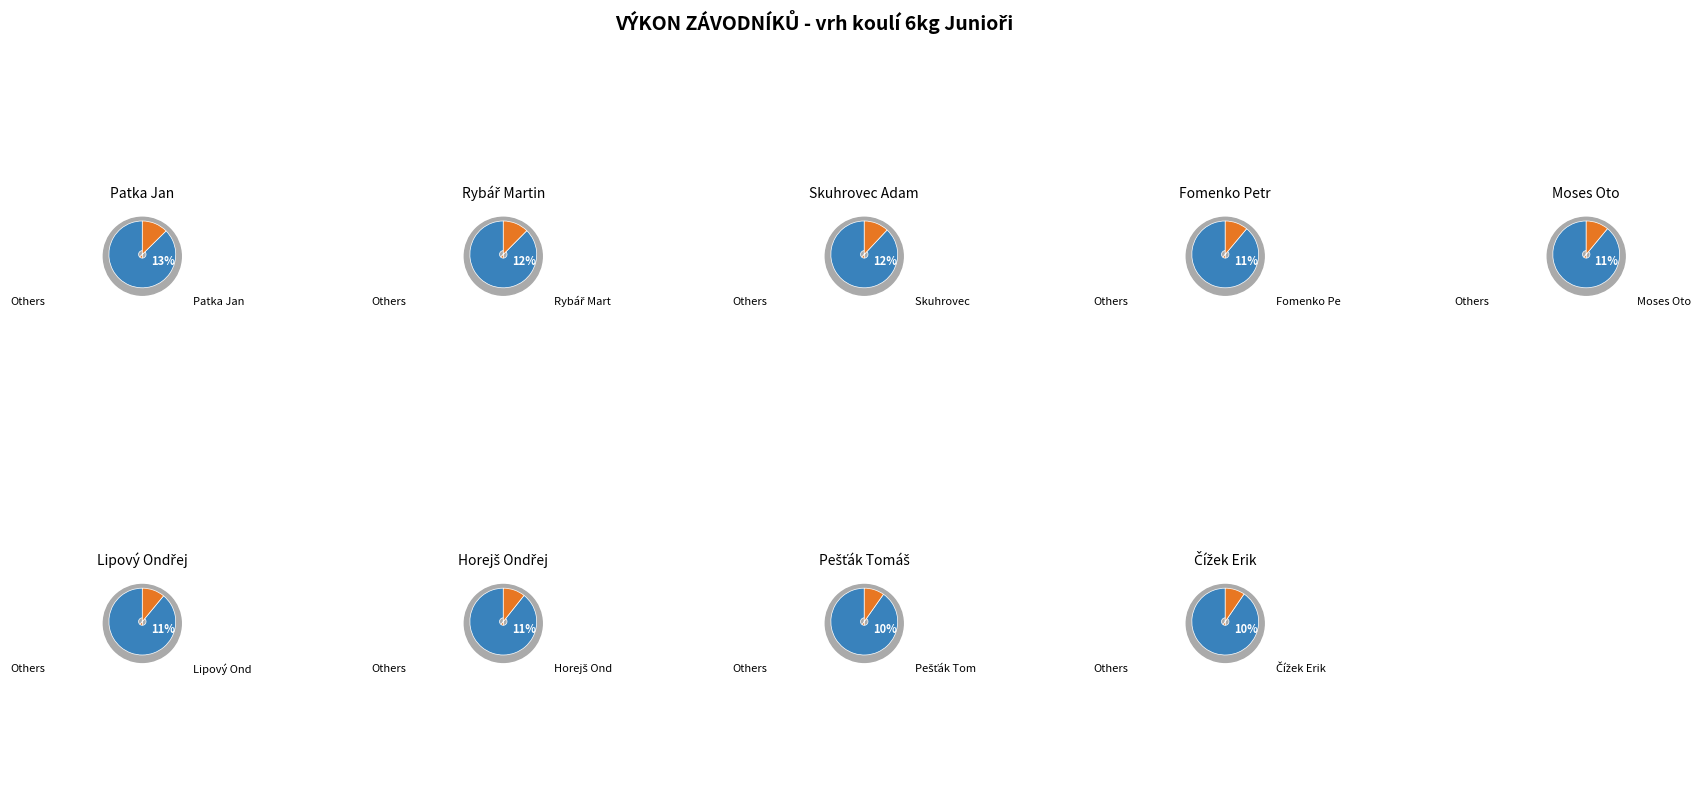

Does Pešťák Tomáš represent more than half of the total?

No